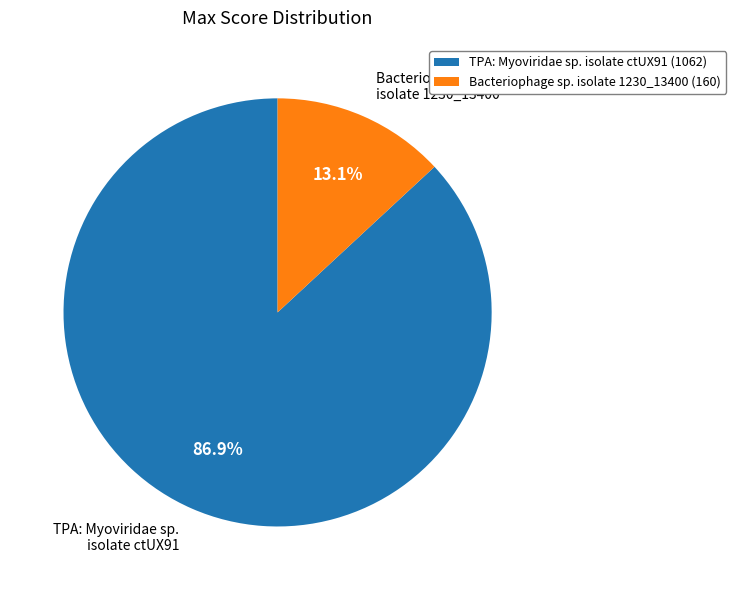

Is it true that TPA: Myoviridae sp. isolate ctUX91 is 99% of the pie?

False